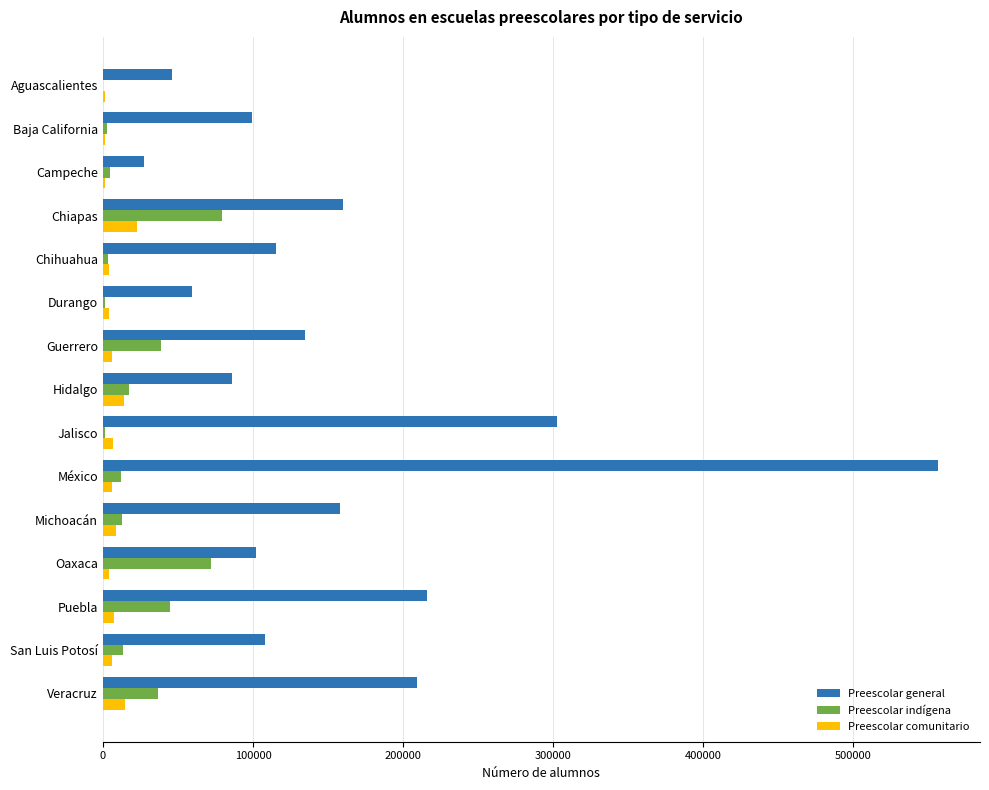

True or false: Preescolar general has a value of 99231 at Baja California.

True